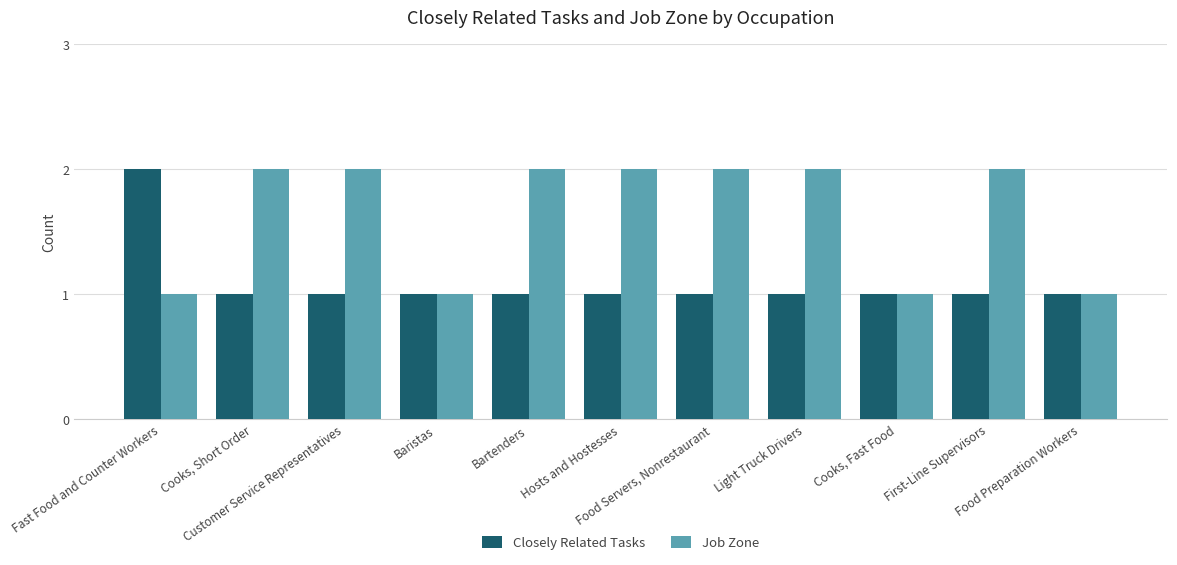

Reading left to right, list all the values displayed in this chart.

Closely Related Tasks: Fast Food and Counter Workers=2	Cooks, Short Order=1	Customer Service Representatives=1	Baristas=1	Bartenders=1	Hosts and Hostesses=1	Food Servers, Nonrestaurant=1	Light Truck Drivers=1	Cooks, Fast Food=1	First-Line Supervisors=1	Food Preparation Workers=1
Job Zone: Fast Food and Counter Workers=1	Cooks, Short Order=2	Customer Service Representatives=2	Baristas=1	Bartenders=2	Hosts and Hostesses=2	Food Servers, Nonrestaurant=2	Light Truck Drivers=2	Cooks, Fast Food=1	First-Line Supervisors=2	Food Preparation Workers=1